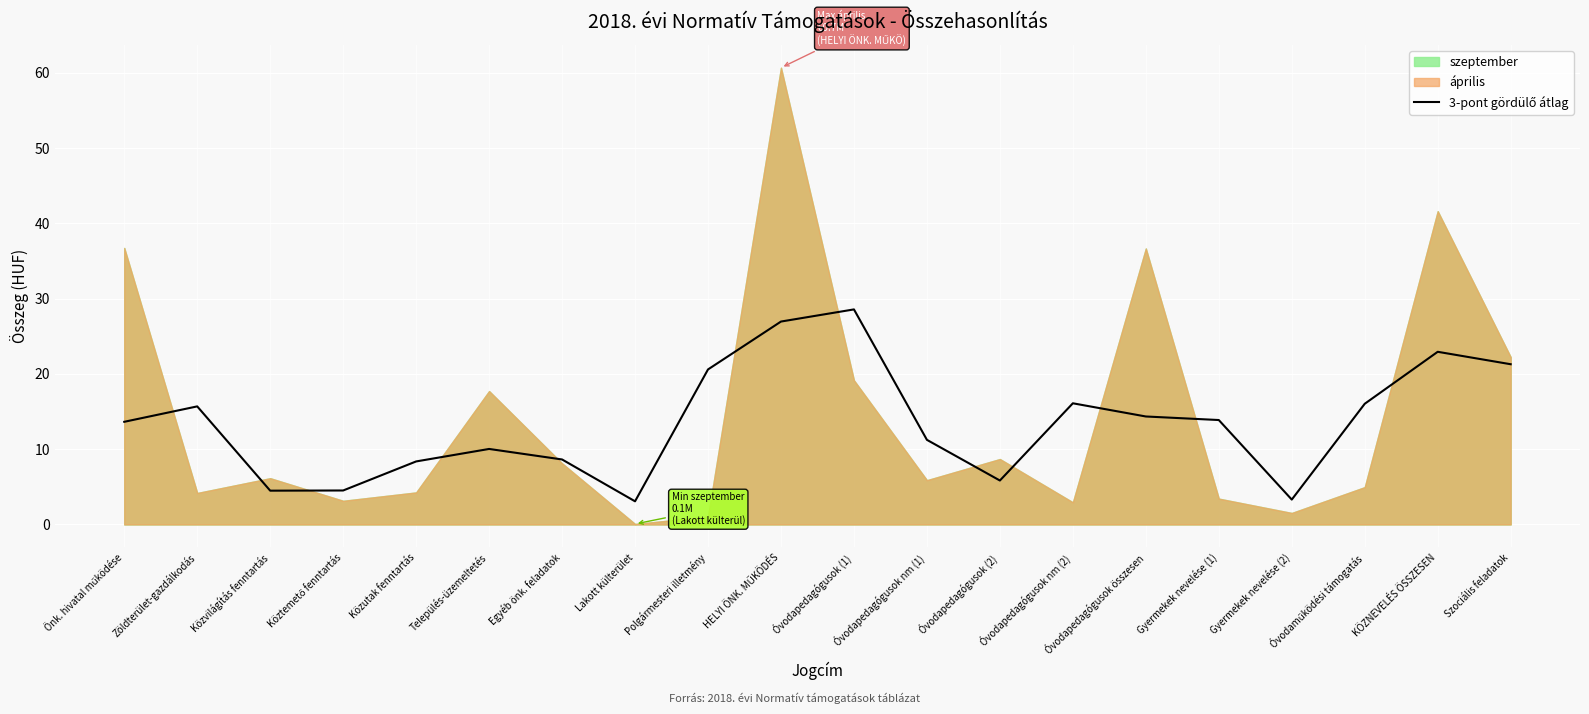

What is the difference between the maximum and second lowest values?

25.3